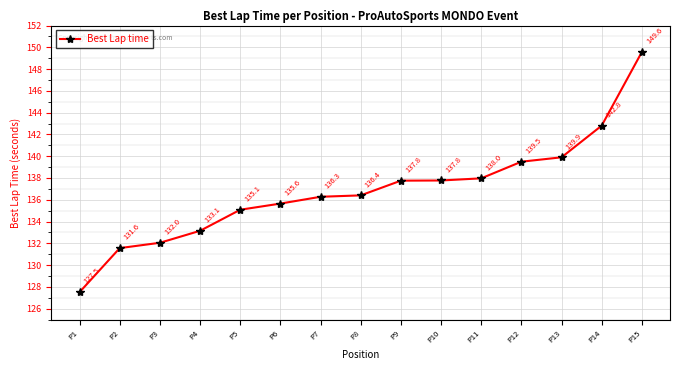

True or false: there are more than 2 points higher than both neighbors.

False